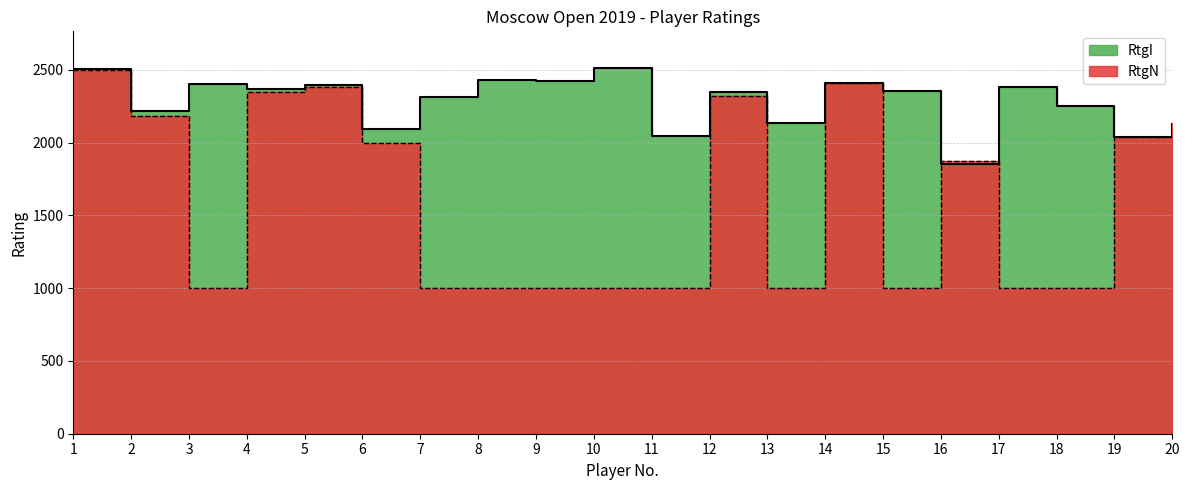

Where is the first local maximum for RtgI?

3